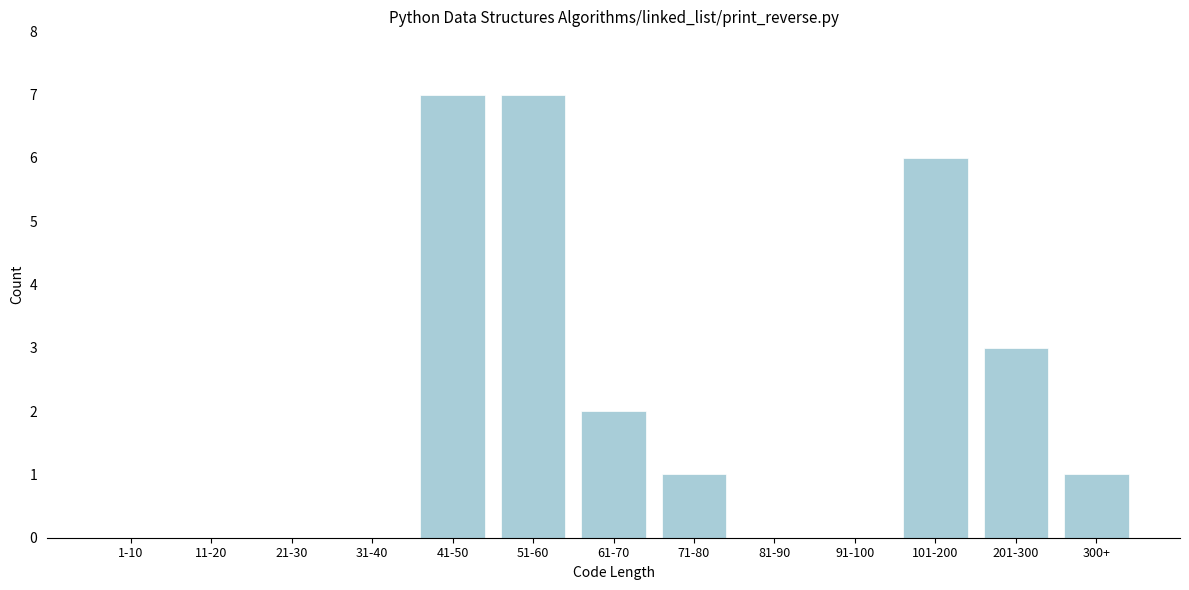

Reading left to right, extract all data points from this chart.

1-10=0	11-20=0	21-30=0	31-40=0	41-50=7	51-60=7	61-70=2	71-80=1	81-90=0	91-100=0	101-200=6	201-300=3	300+=1